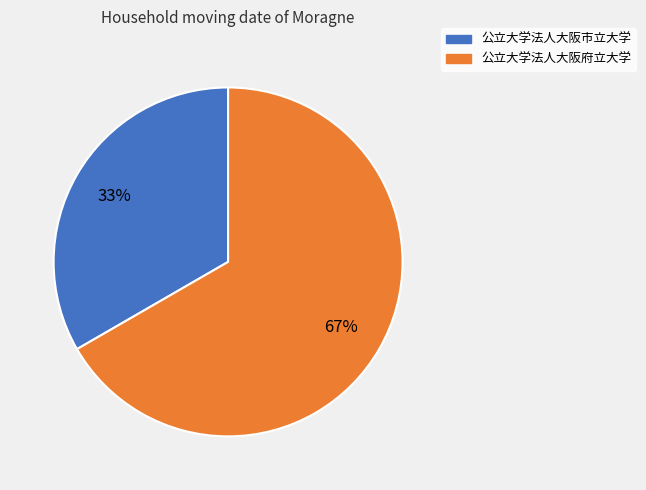

Does 公立大学法人大阪市立大学 represent more than half of the total?

No